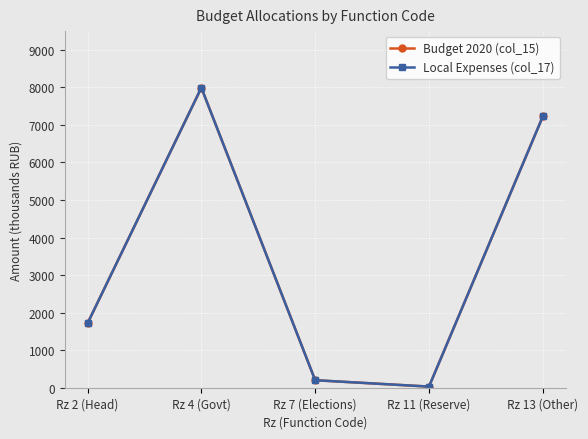

How many categories are shown in the chart?

5